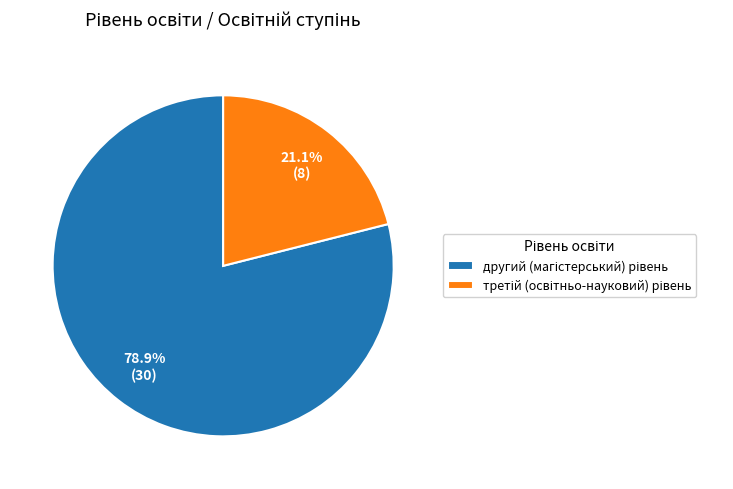

Does any single category account for the majority?

Yes